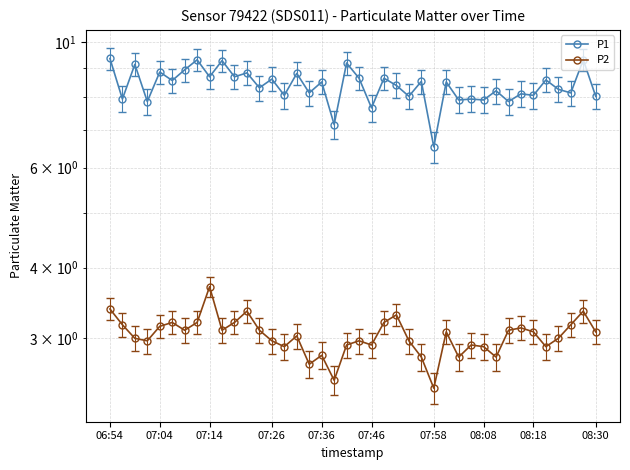

What is the value of the P1 point at the 12th from the left?

8.8